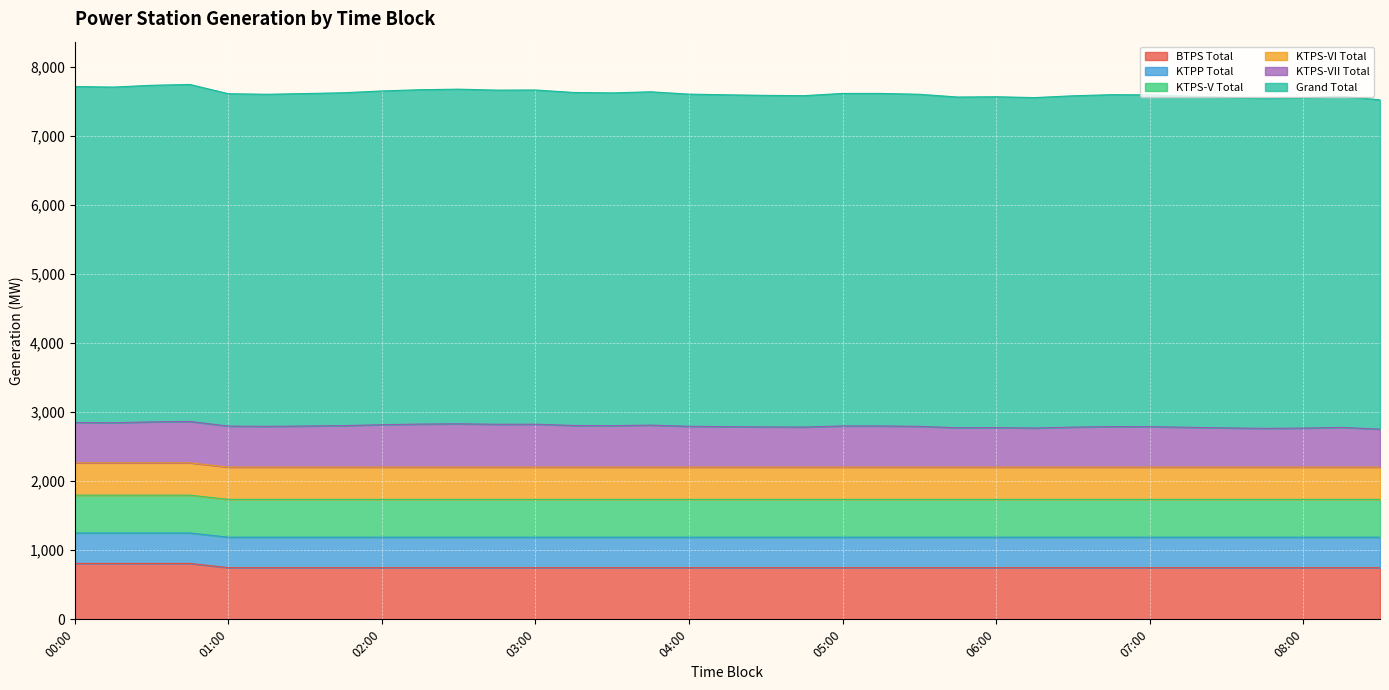

True or false: BTPS Total has more than 2 points higher than both neighbors.

False